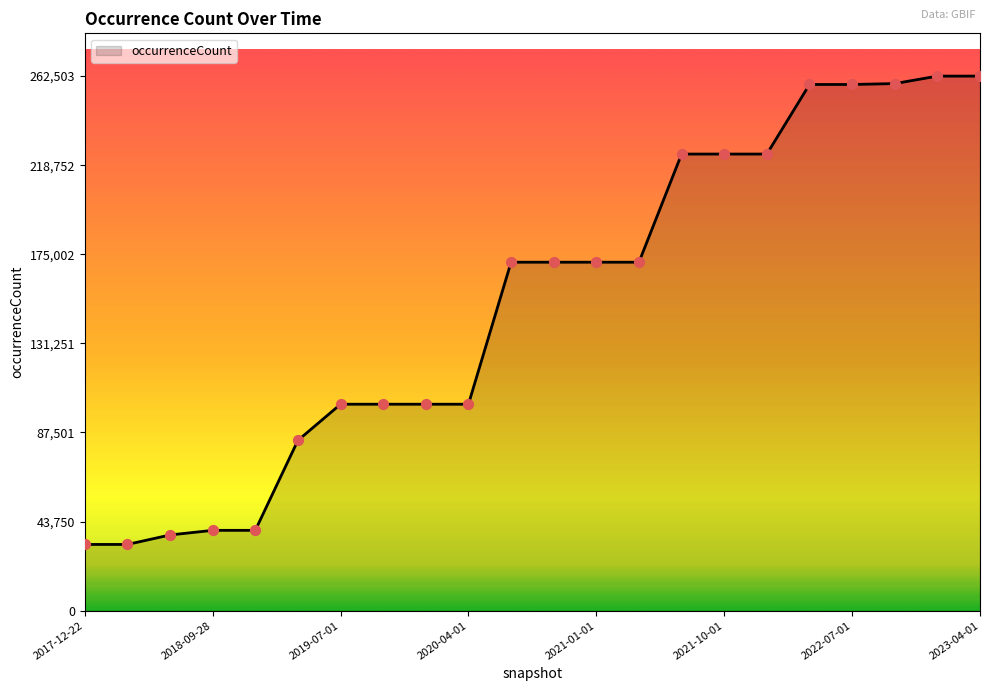

What is the difference between the maximum and minimum values?

229973